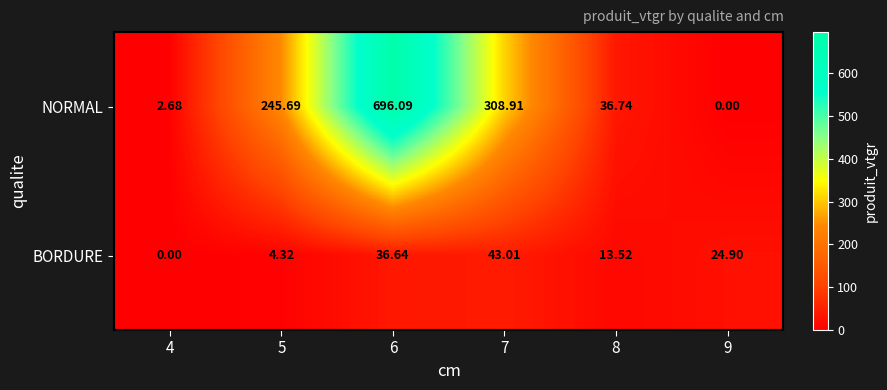

Which series has the largest range (max minus min)?

NORMAL